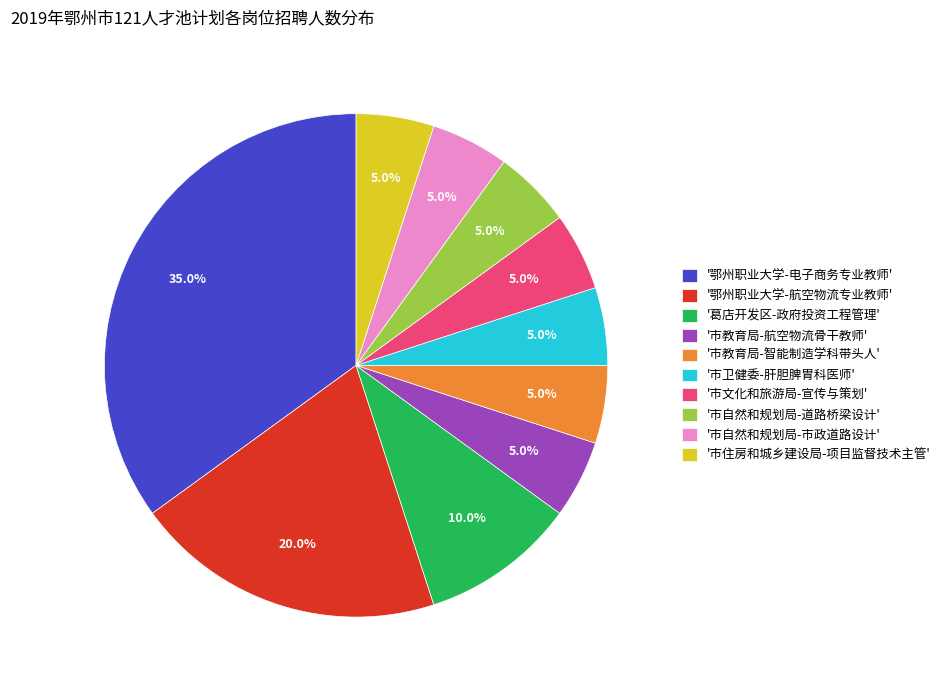

Which has a higher value, '鄂州职业大学-电子商务专业教师' or '市教育局-智能制造学科带头人'?

'鄂州职业大学-电子商务专业教师'